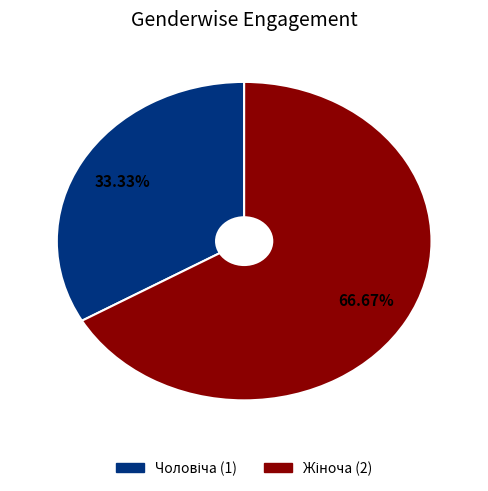

Is there a majority slice in this chart?

Yes